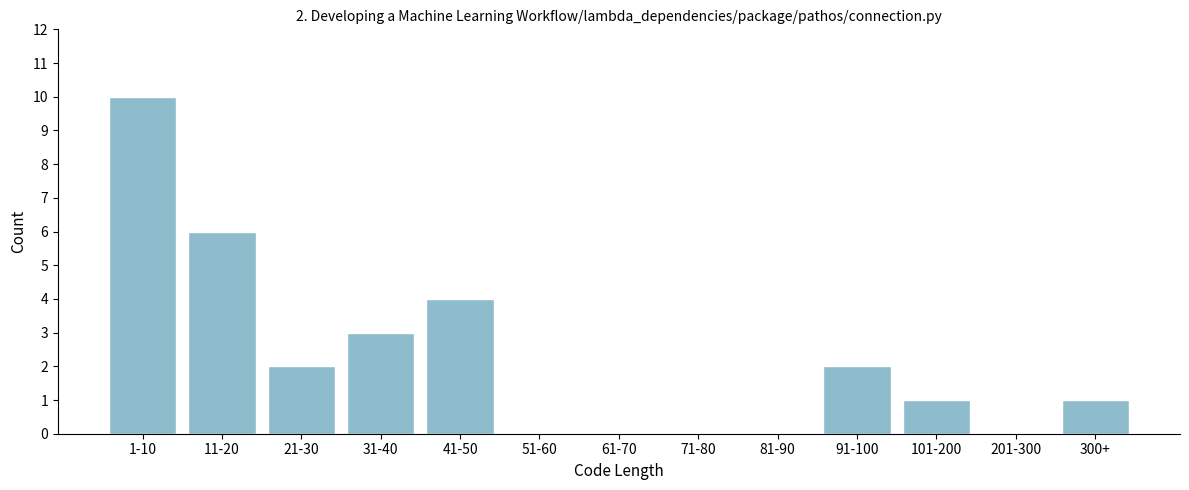

Reading right to left, what are all the values shown in this chart?

300+=1	201-300=0	101-200=1	91-100=2	81-90=0	71-80=0	61-70=0	51-60=0	41-50=4	31-40=3	21-30=2	11-20=6	1-10=10